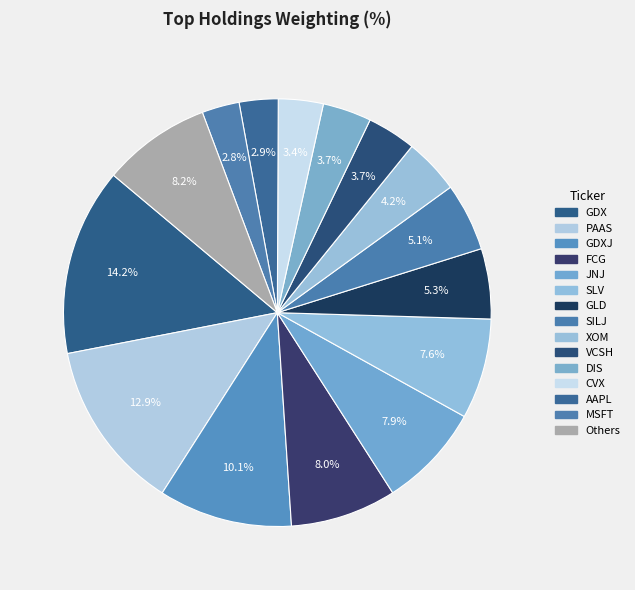

Count the number of slices in the pie.

15